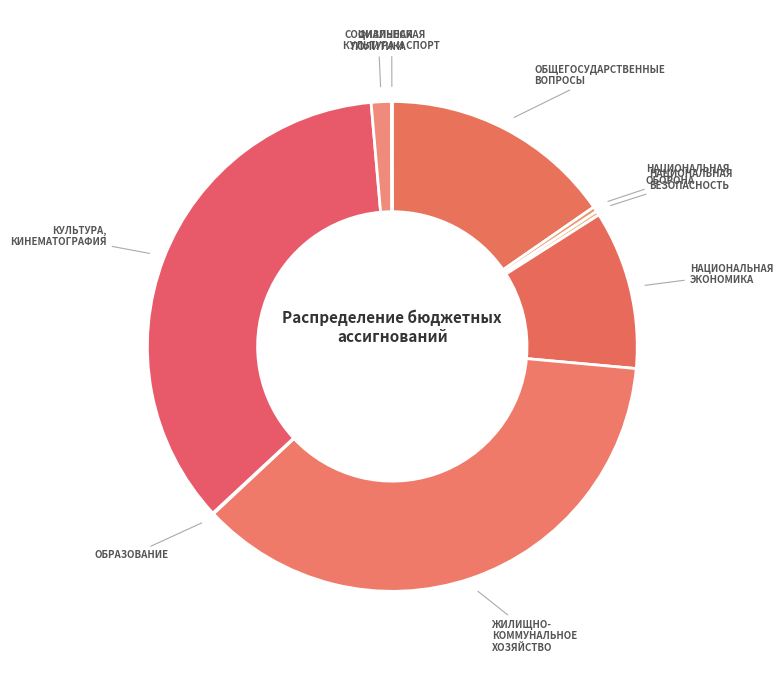

True or false: СОЦИАЛЬНАЯ ПОЛИТИКА accounts for 1% of the total.

True